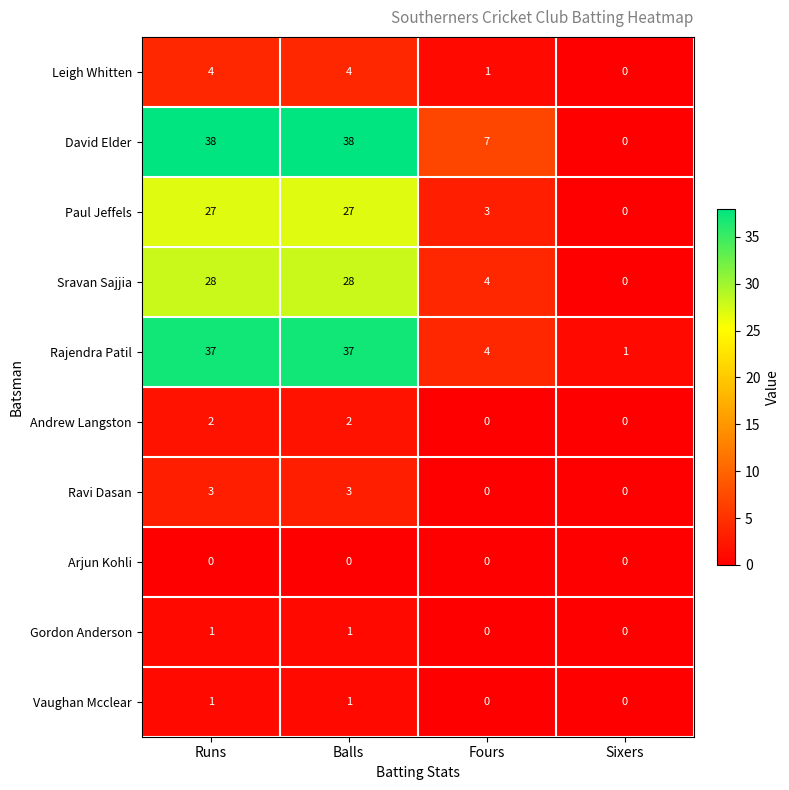

What is the sum of all Ravi Dasan values?

6